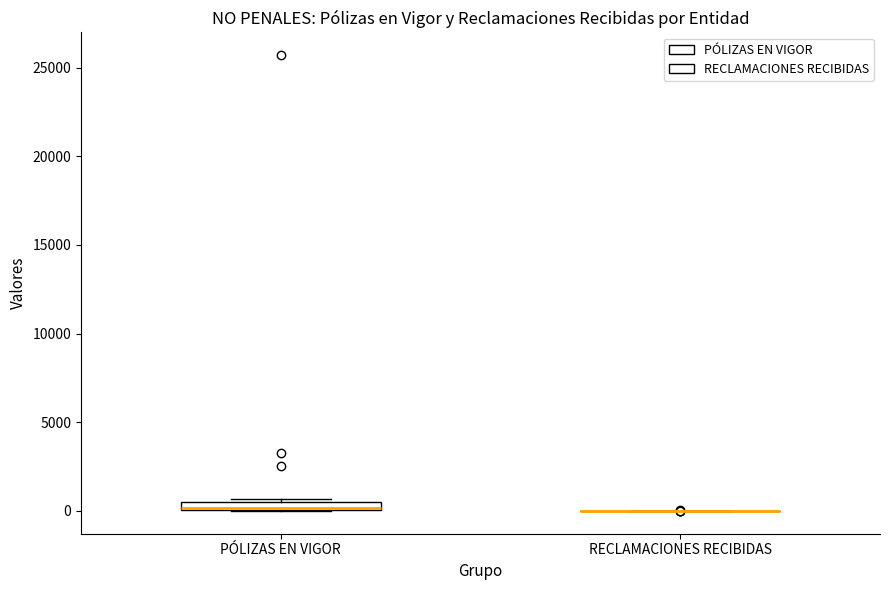

Comparing the boxes themselves (not the whiskers), which one is the tallest?

PÓLIZAS EN VIGOR